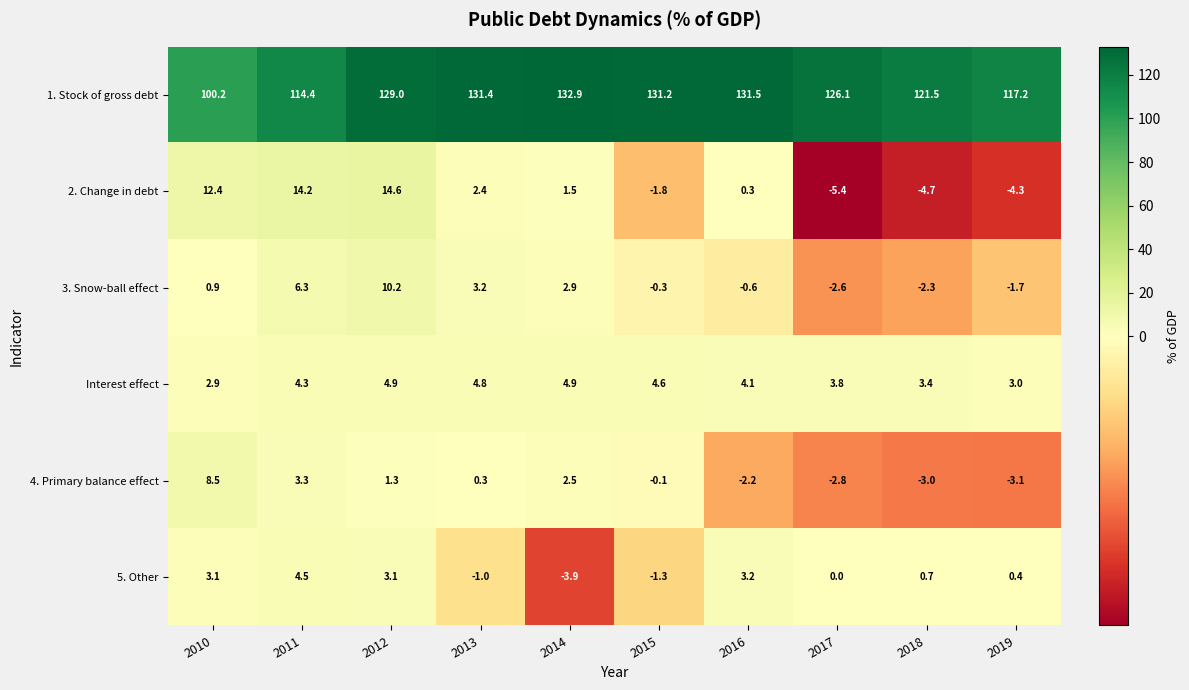

What is the spread (max minus min) of values at 2011?

111.1